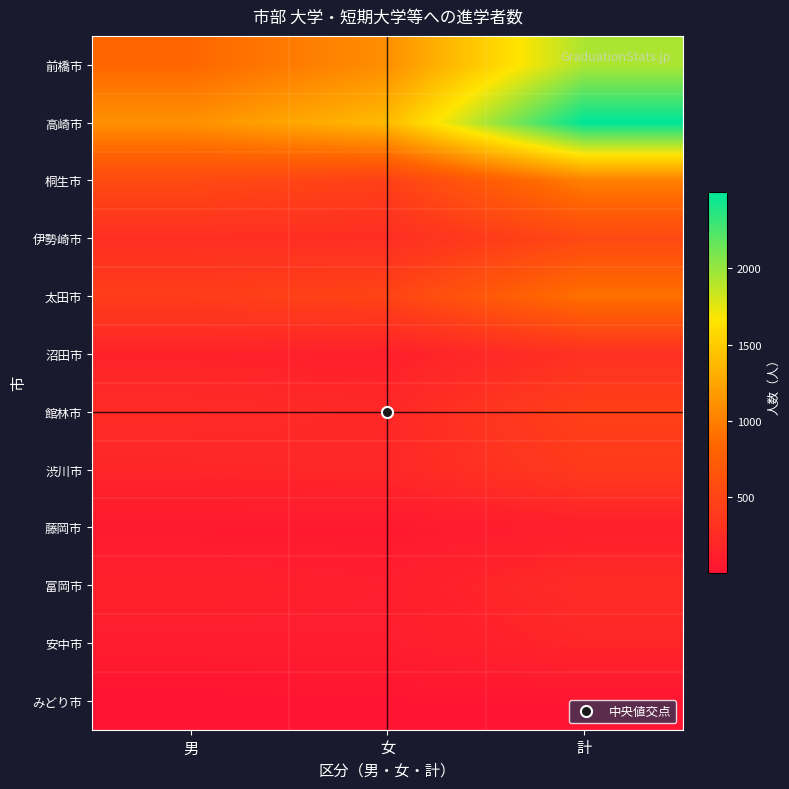

Rank the series at 男 from highest to lowest value.

高崎市, 前橋市, 桐生市, 太田市, 伊勢崎市, 館林市, 渋川市, 沼田市, 富岡市, 安中市, 藤岡市, みどり市